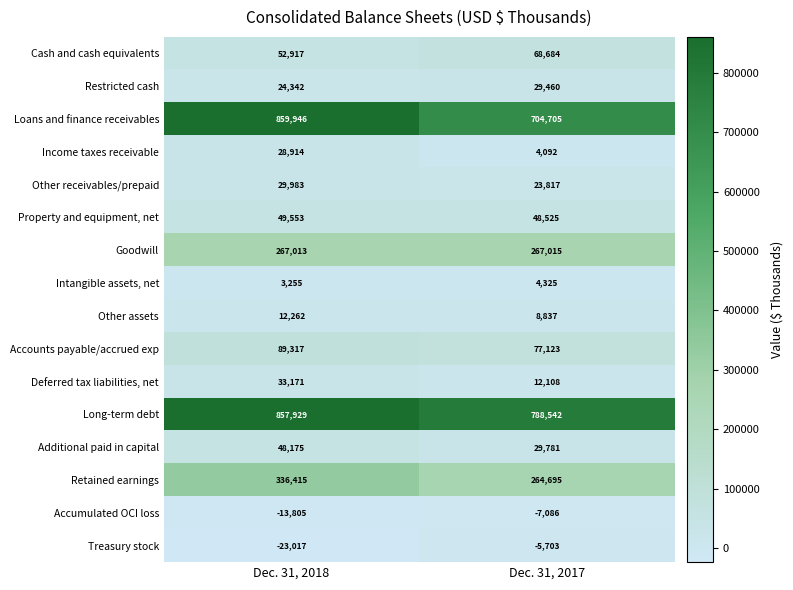

Where is Restricted cash nearest to the value 26901?

Dec. 31, 2018